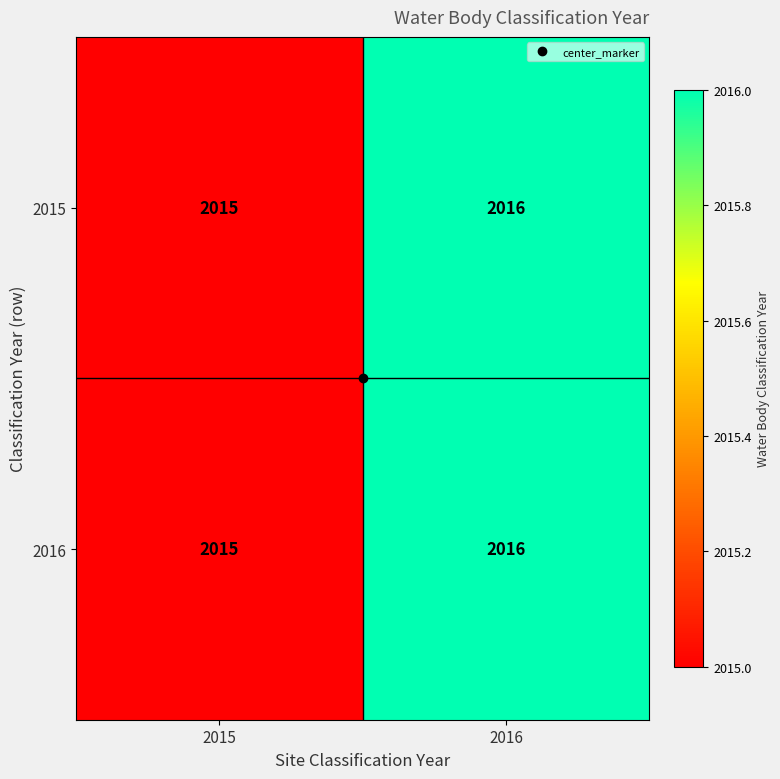

The value of 2015 at 2016 is 2016. True or false?

True